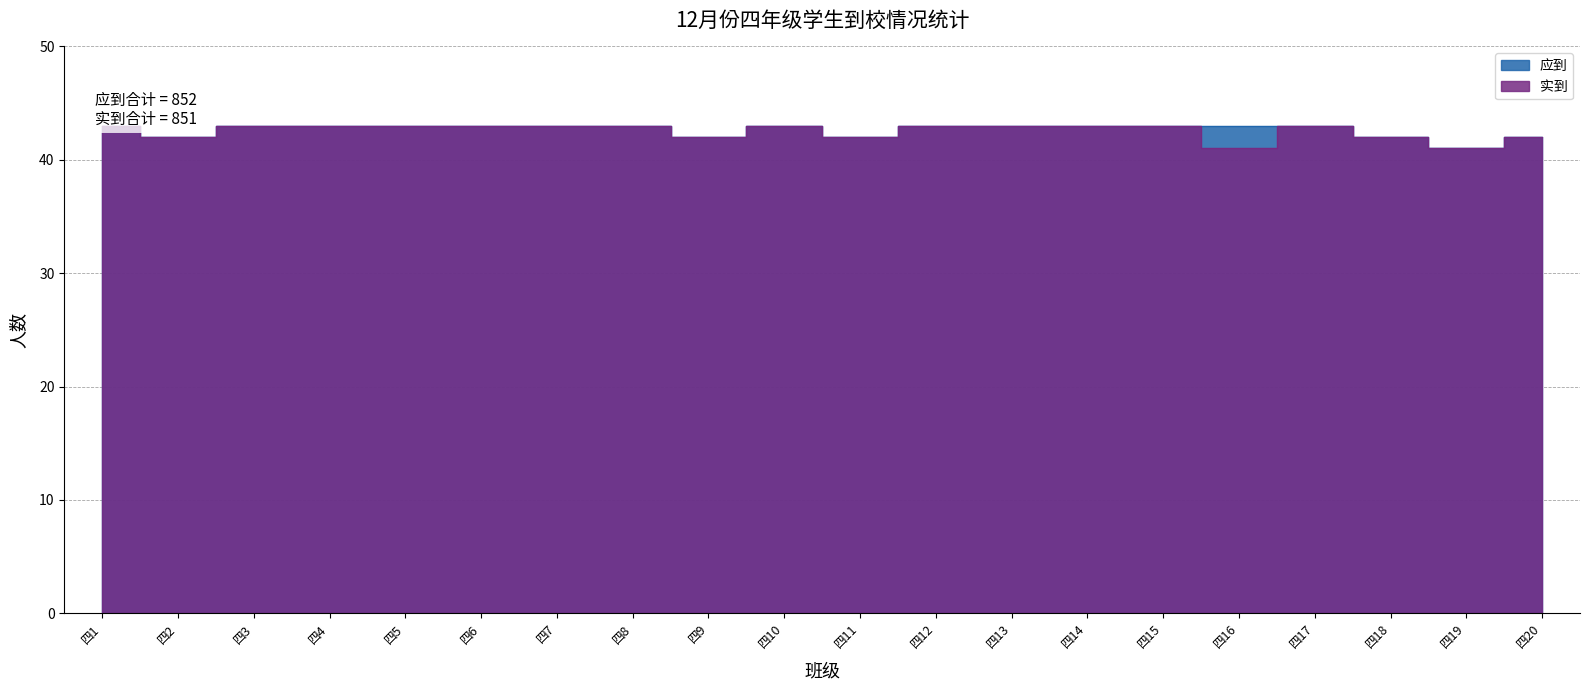

How many lines are shown in the chart?

2